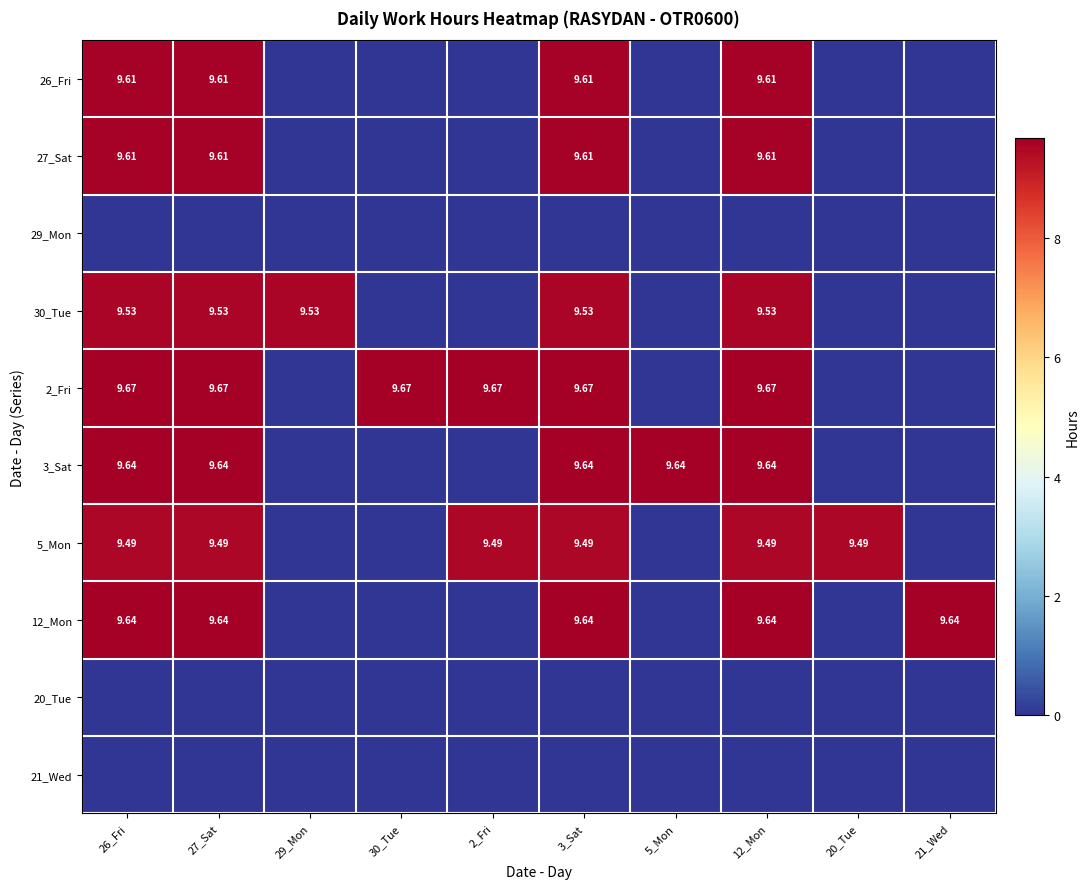

Which series changed the most between 26_Fri and 30_Tue?

3_Sat